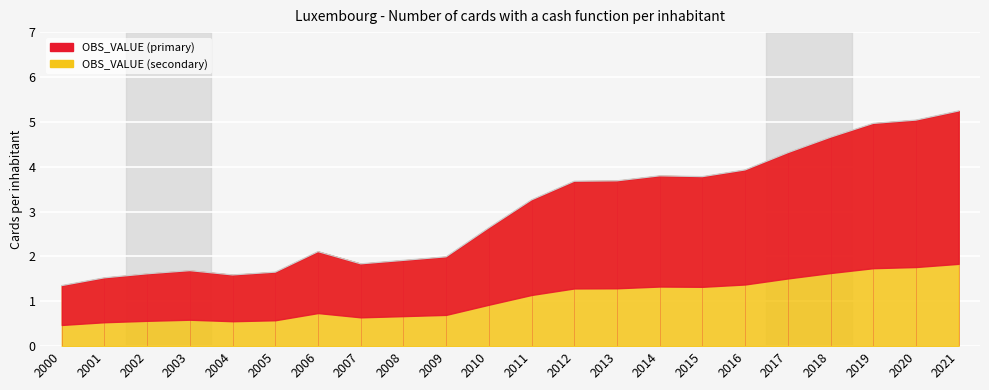

What is the average value?

3.0